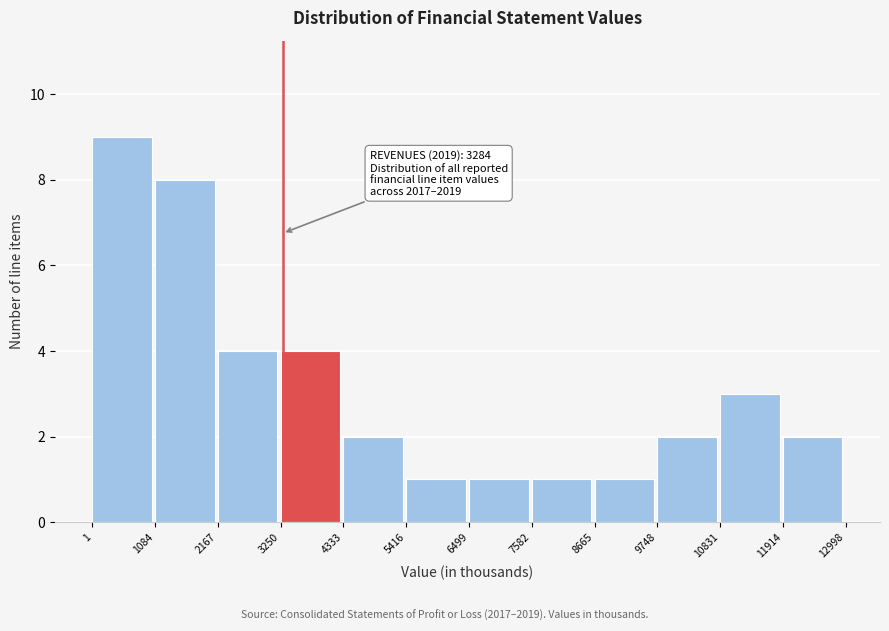

Which range on the x-axis has the tallest bar?

1 to 1084